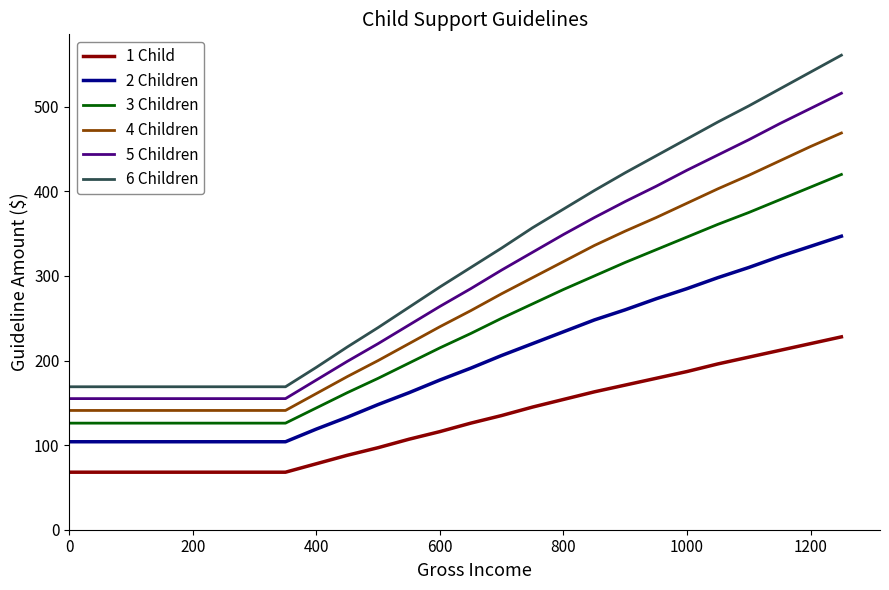

What is the difference between the maximum and minimum values in the 4 Children series?

328